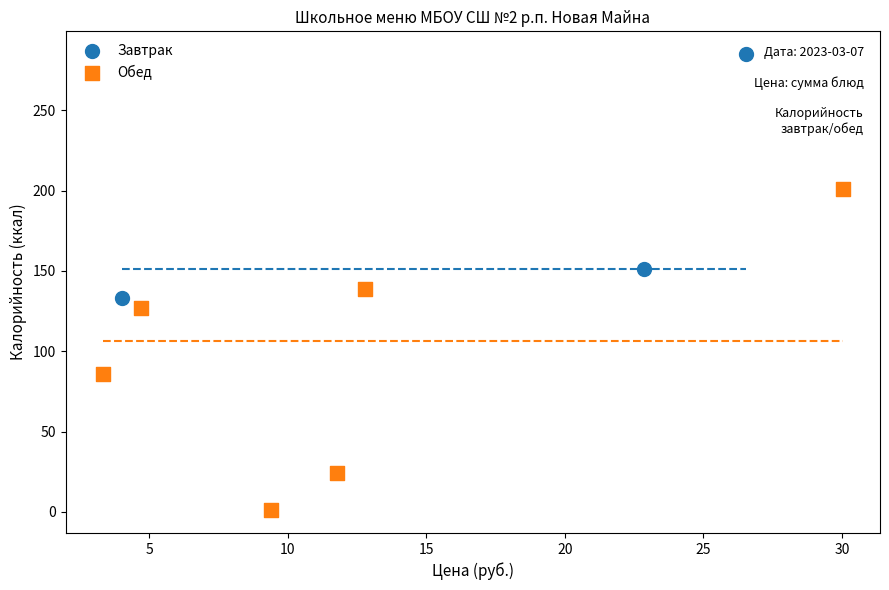

Which series reaches the minimum Y coordinate?

Обед